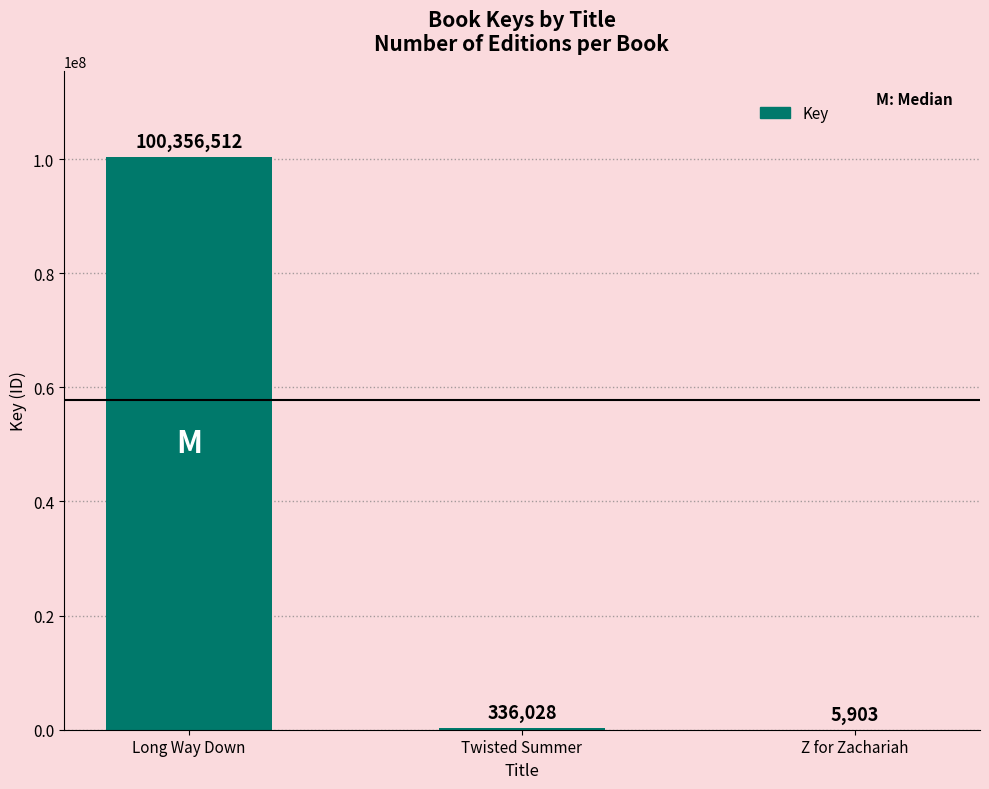

Reading left to right, transcribe all the data shown in this chart.

Long Way Down=100356512	Twisted Summer=336028	Z for Zachariah=5903